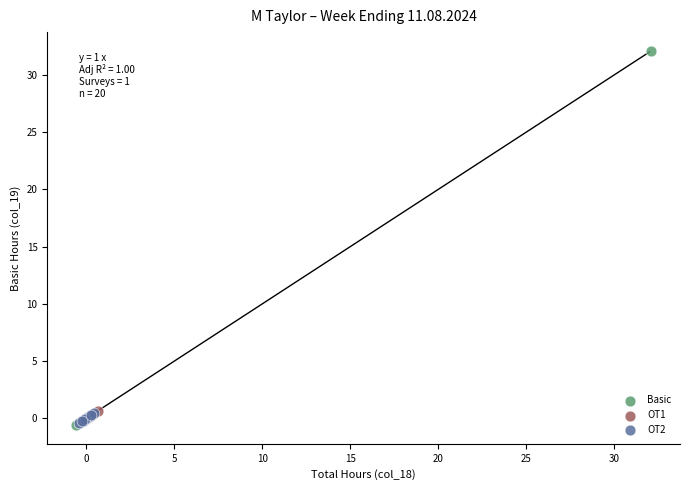

Which series has the largest Y range (max minus min)?

Basic